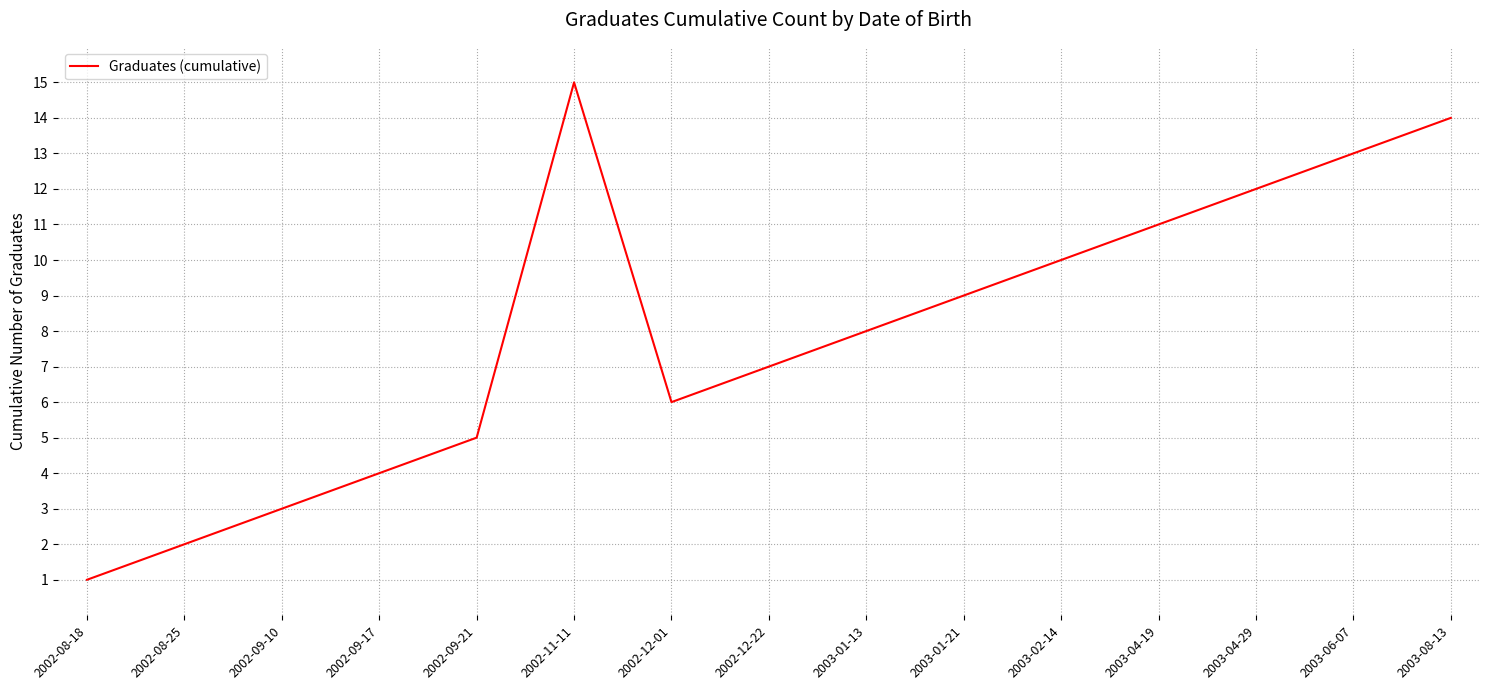

What is the difference between the second highest and minimum values?

13